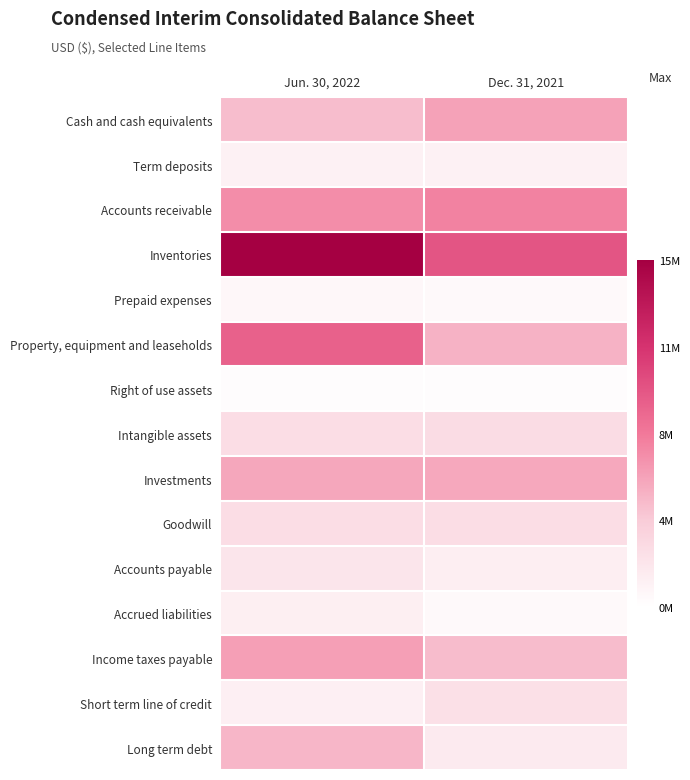

At how many categories does at least one series exceed 13741844?

1